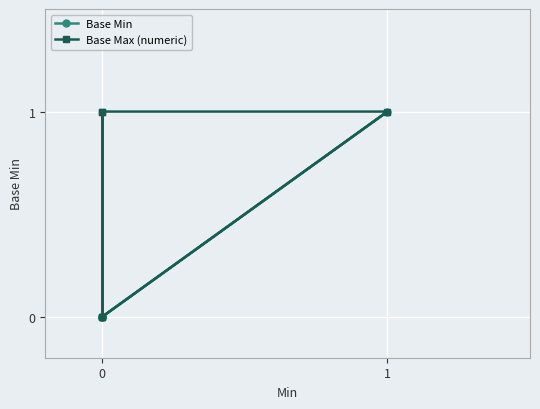

True or false: Base Min and Base Max (numeric) cross at least once.

False